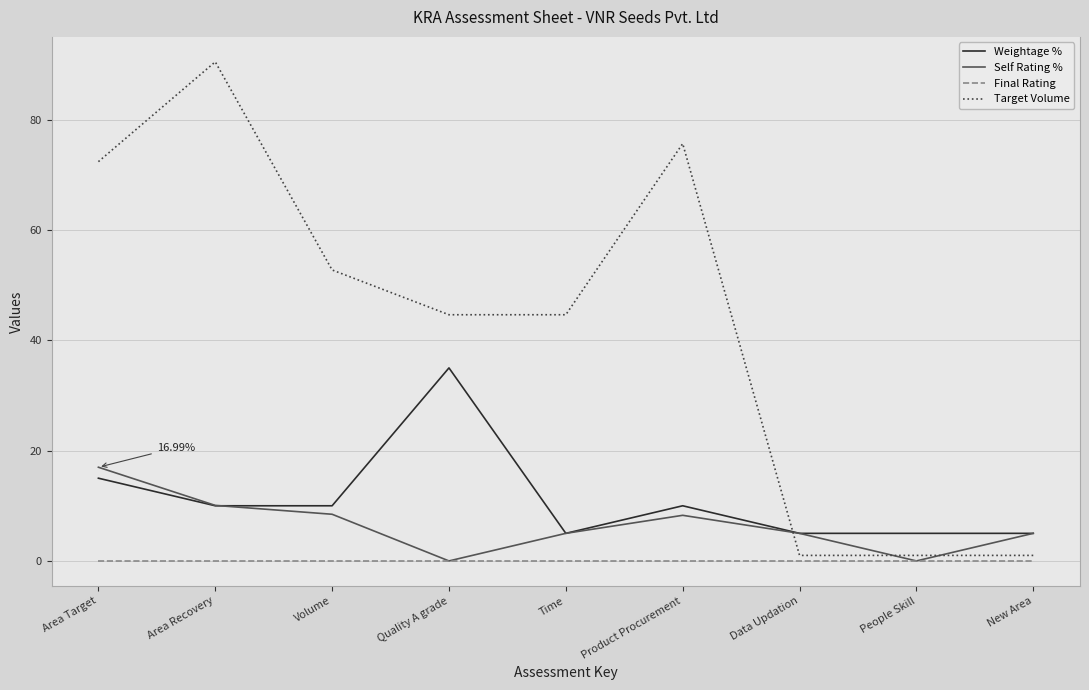

What are all the series names shown in the legend?

Weightage %, Self Rating %, Final Rating, Target Volume